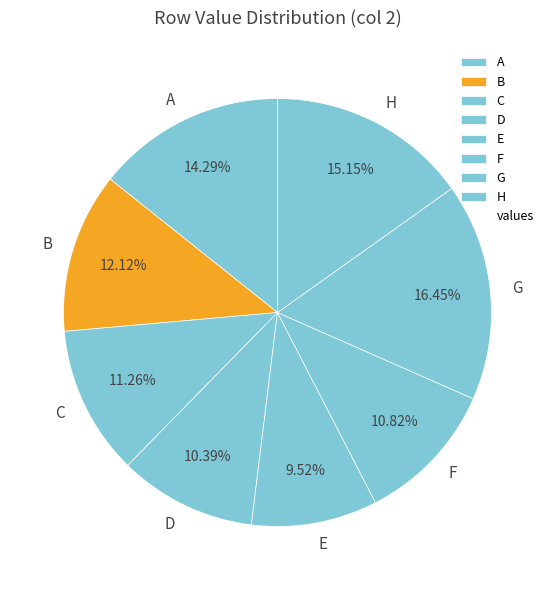

To the nearest percent, what portion does D represent?

10%